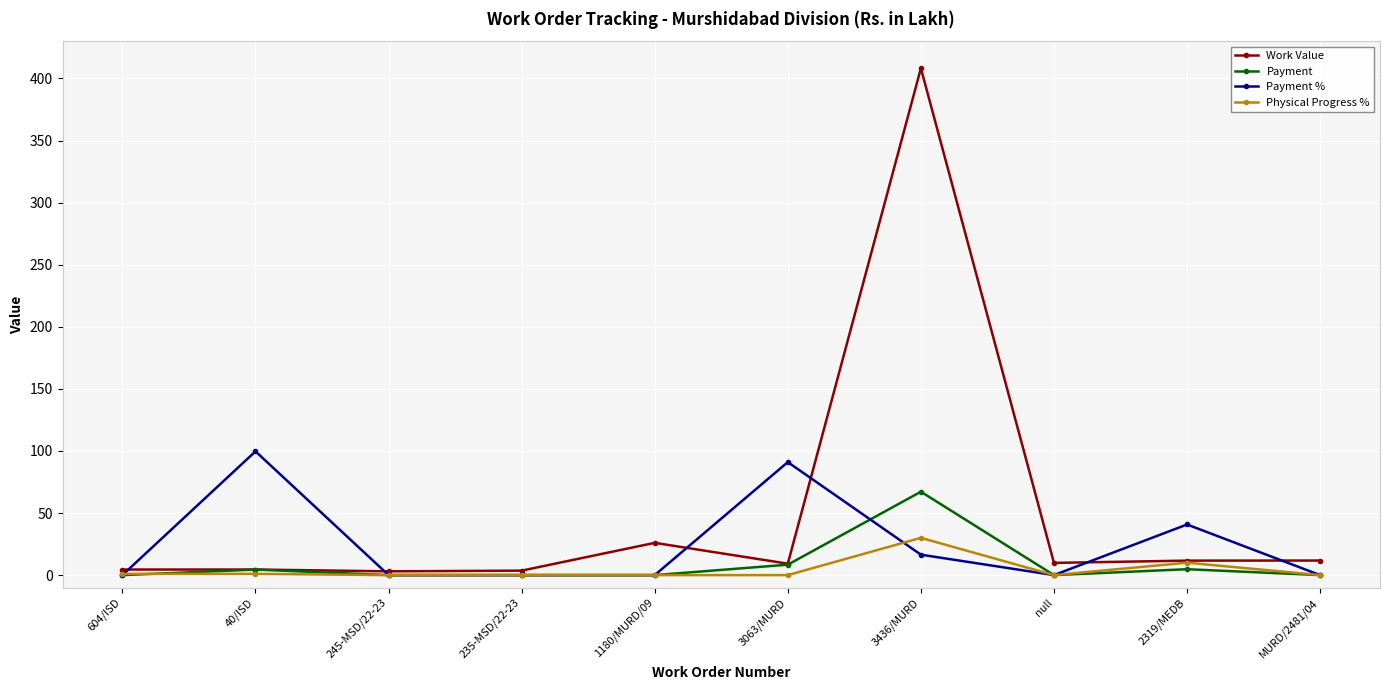

Count the number of categories in the chart.

10